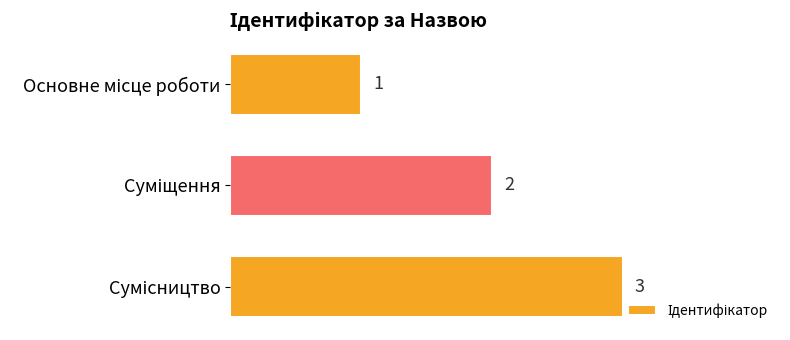

How many values are between 1 and 3?

3